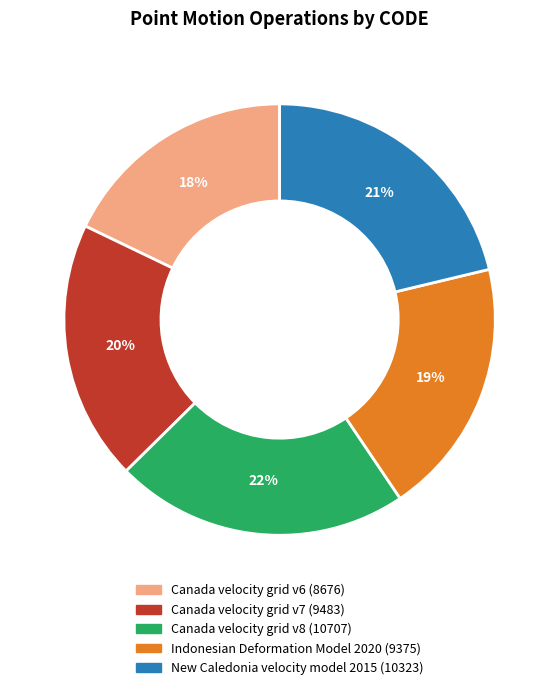

True or false: Canada velocity grid v7 accounts for 5% of the total.

False